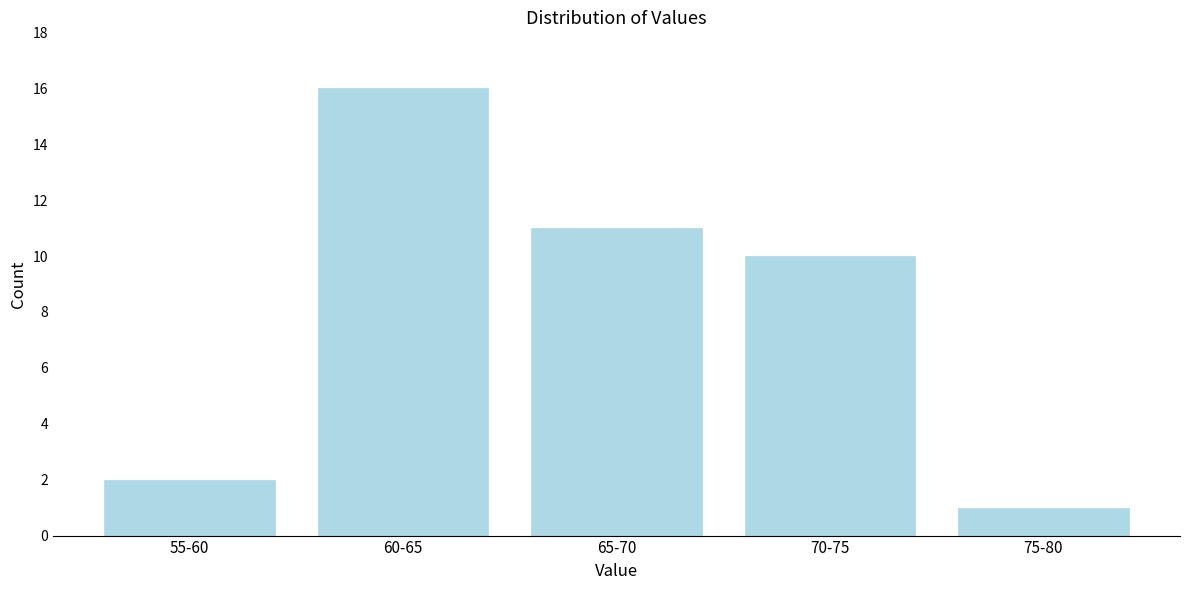

Reading left to right, list all the values displayed in this chart.

2	16	11	10	1